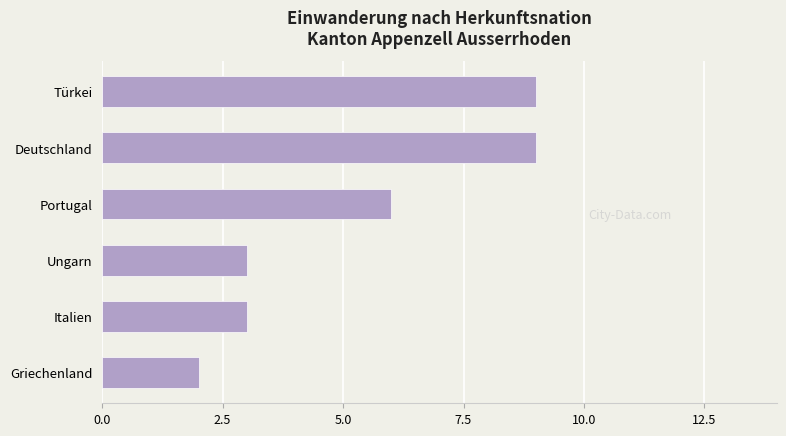

True or false: the data shows 1 at Griechenland.

False